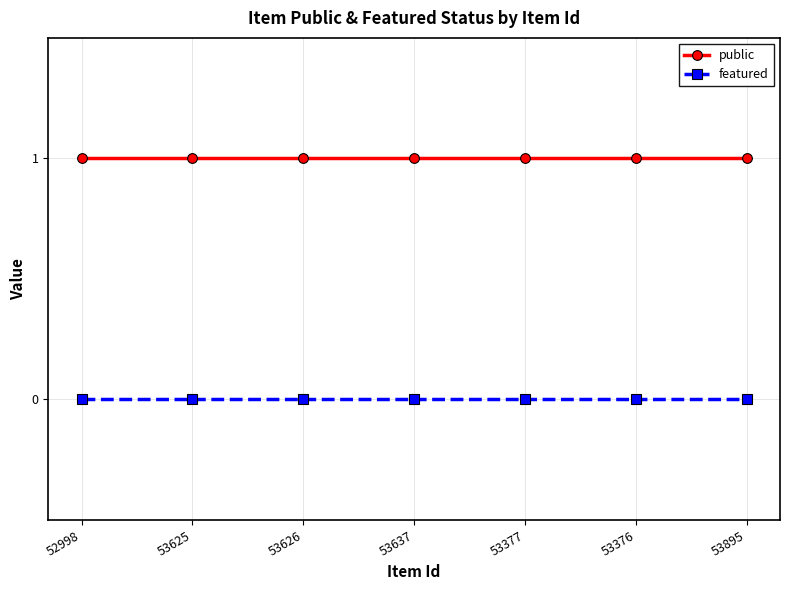

True or false: public and featured intersect in this chart.

False